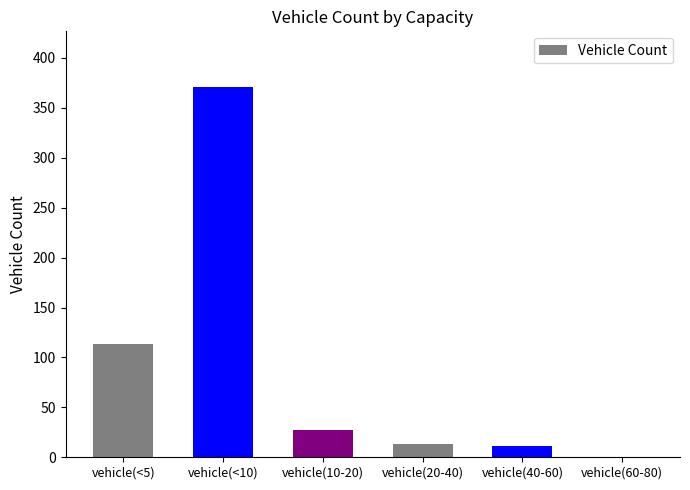

Is it true that the value at vehicle(<10) is 371?

True